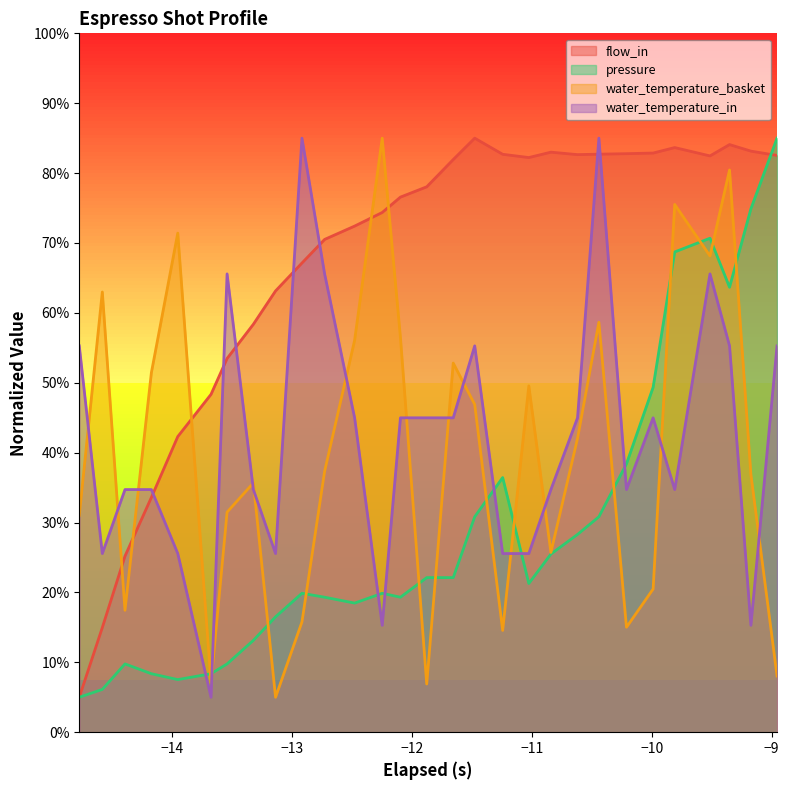

How many times do flow_in and pressure cross each other?

1